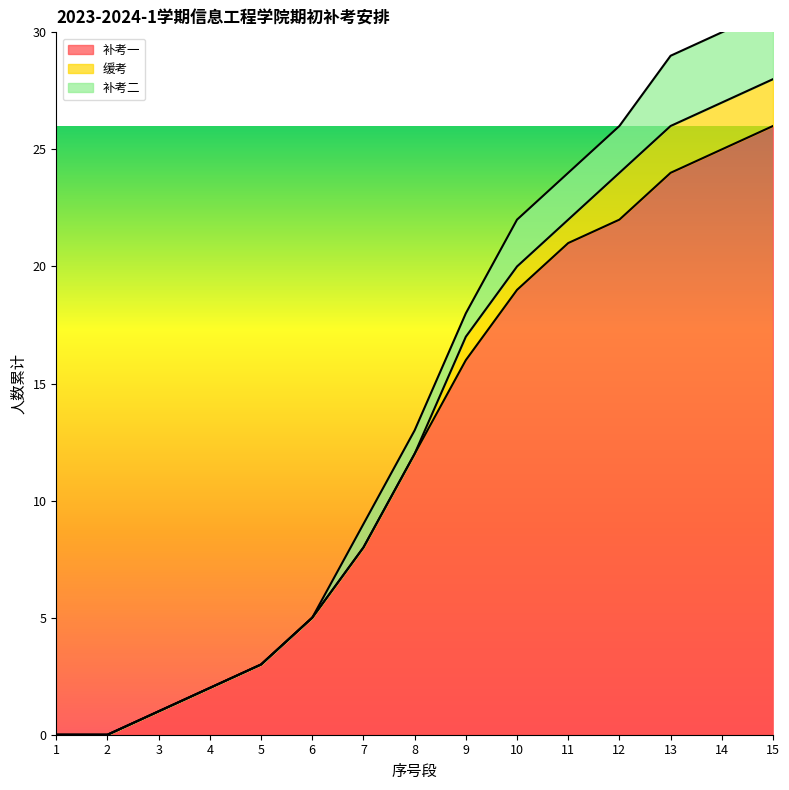

True or false: 补考二 and 补考一 cross at least once.

False